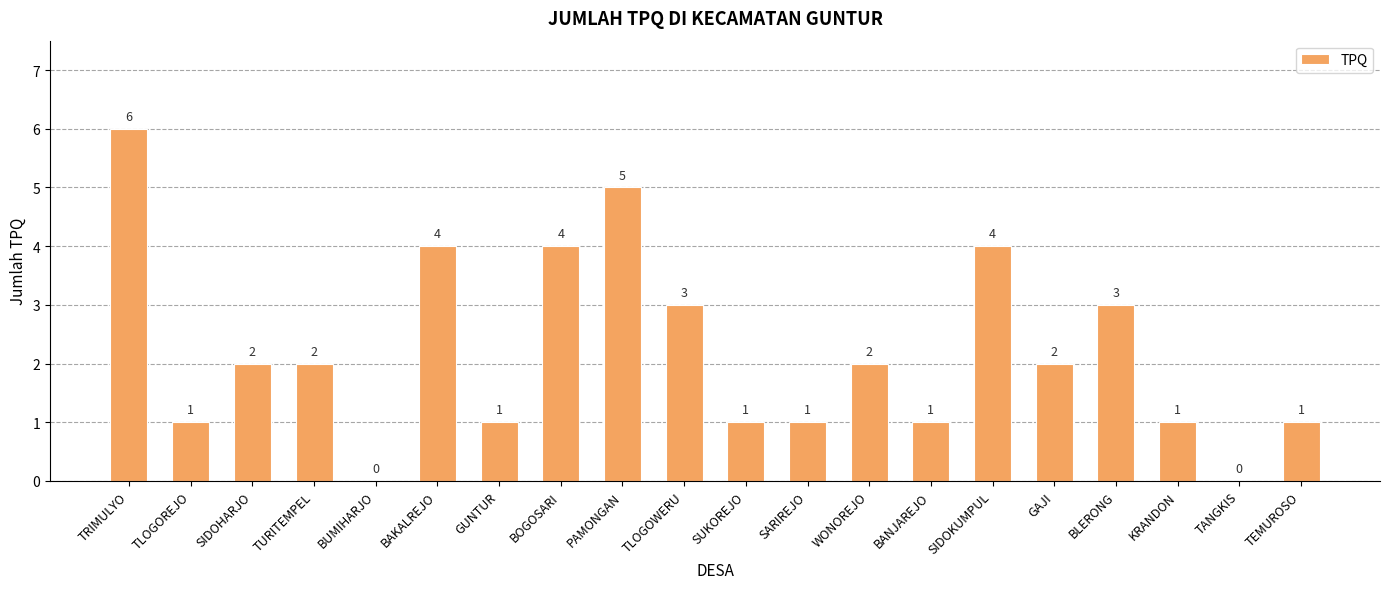

The chart shows a value of 0 at TLOGOREJO. True or false?

False